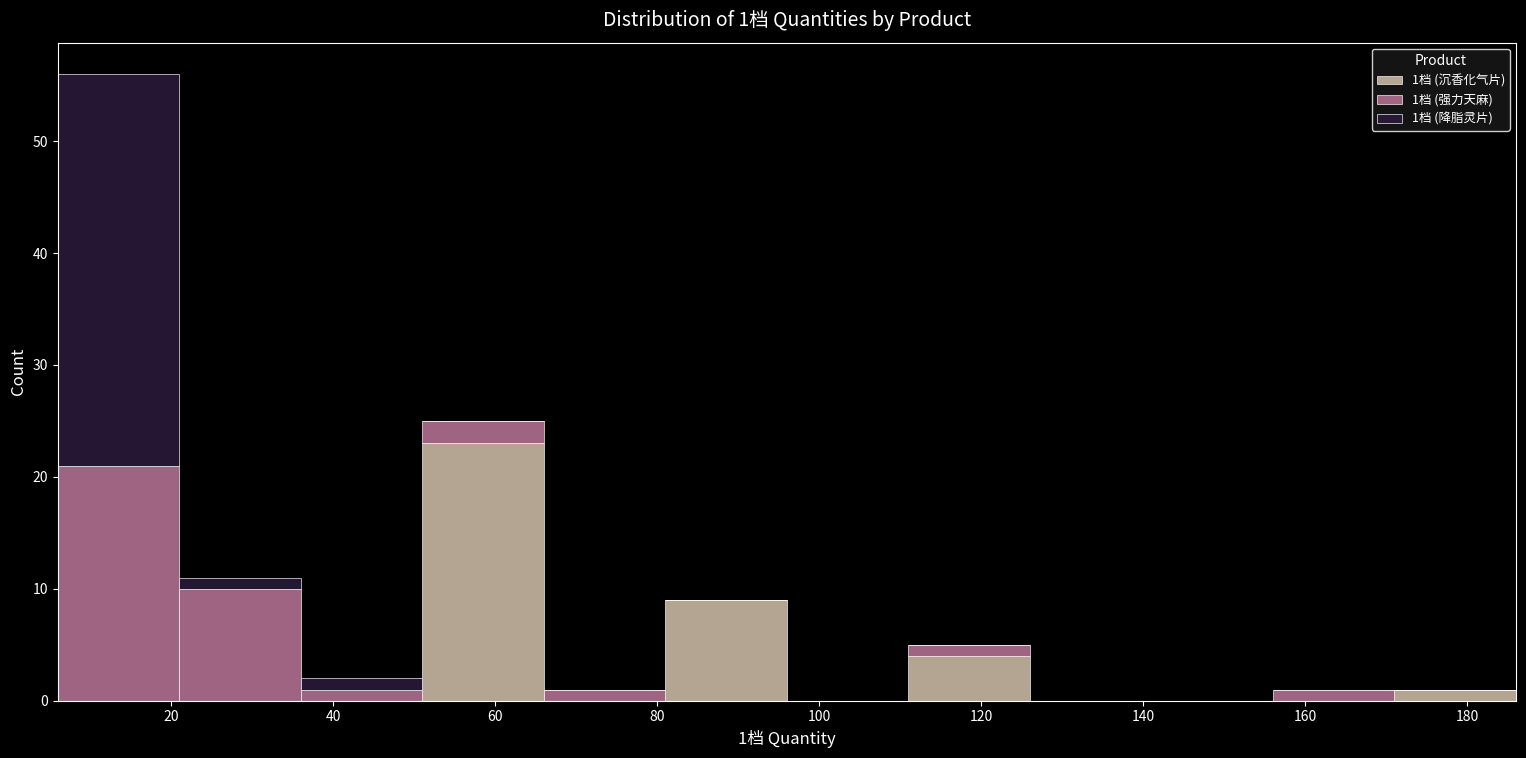

Which range on the x-axis has the tallest stacked bar (by total height)?

6 to 21